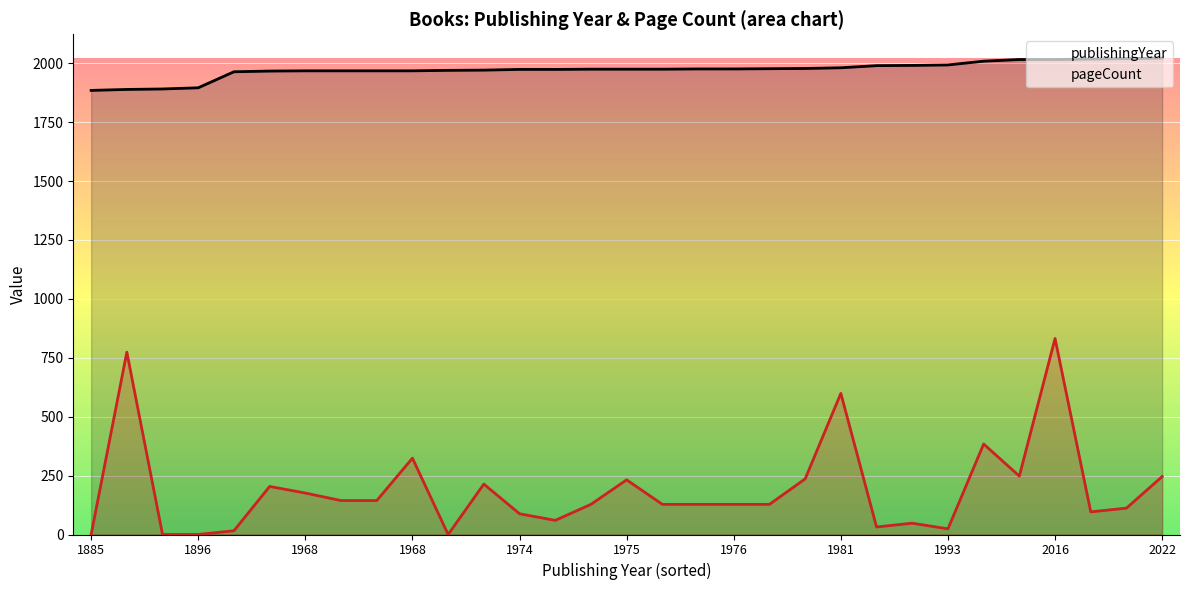

True or false: pageCount has more than 1 interior local peaks.

True